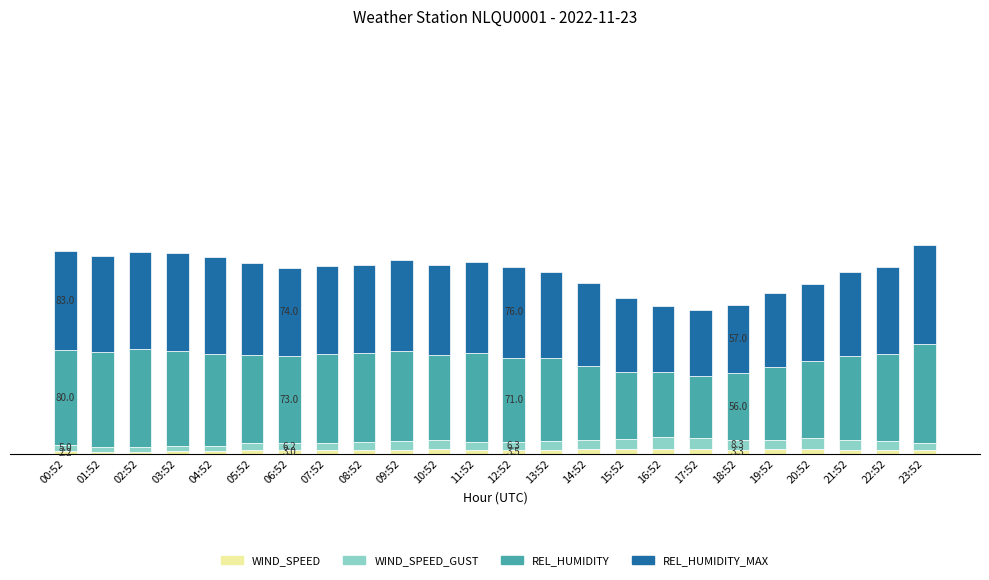

Does the chart contain any negative values?

No